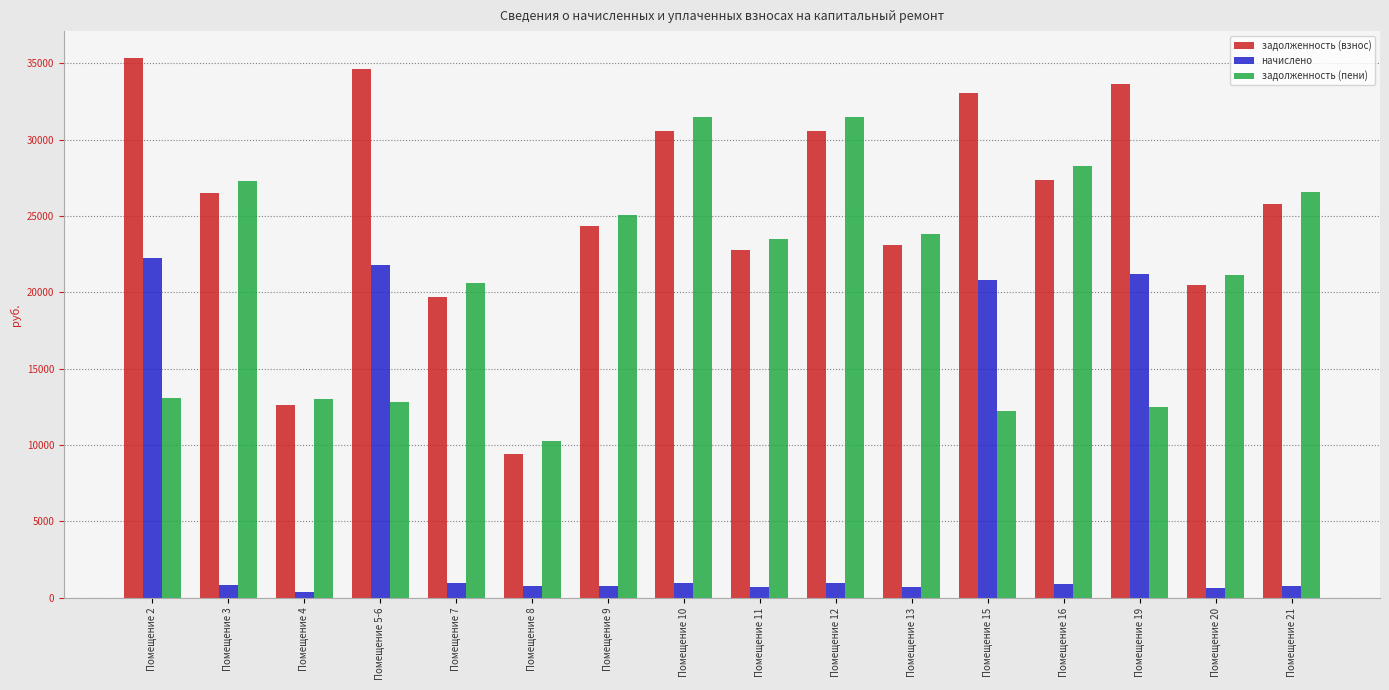

List the series in order of their peak value, highest first.

задолженность (взнос), задолженность (пени), начислено